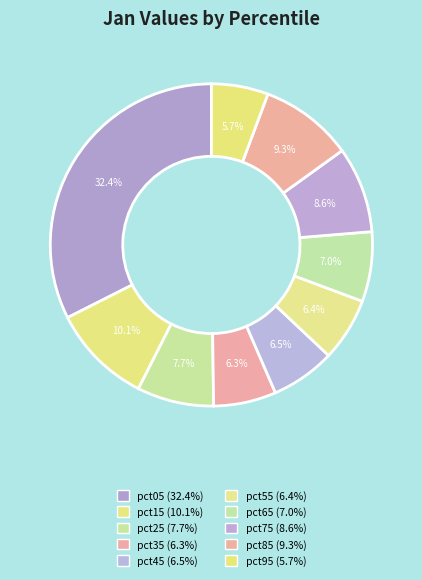

Which slice is the largest?

pct05